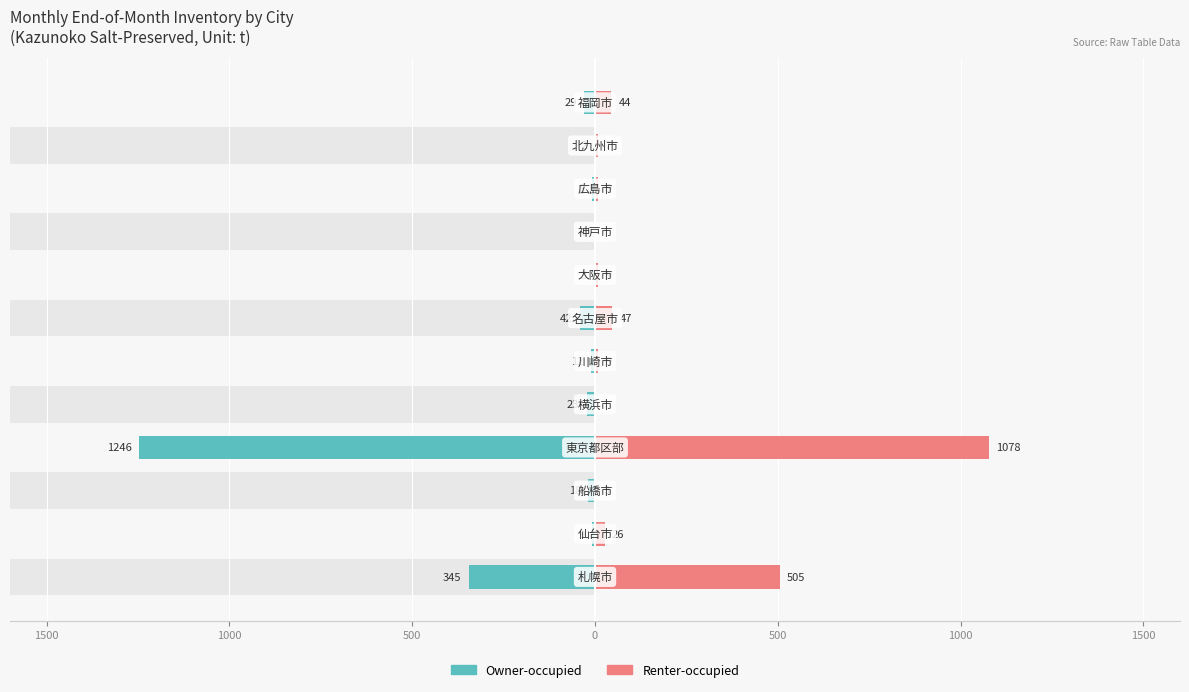

Is it true that Renter-occupied equals 0 at 8?

True